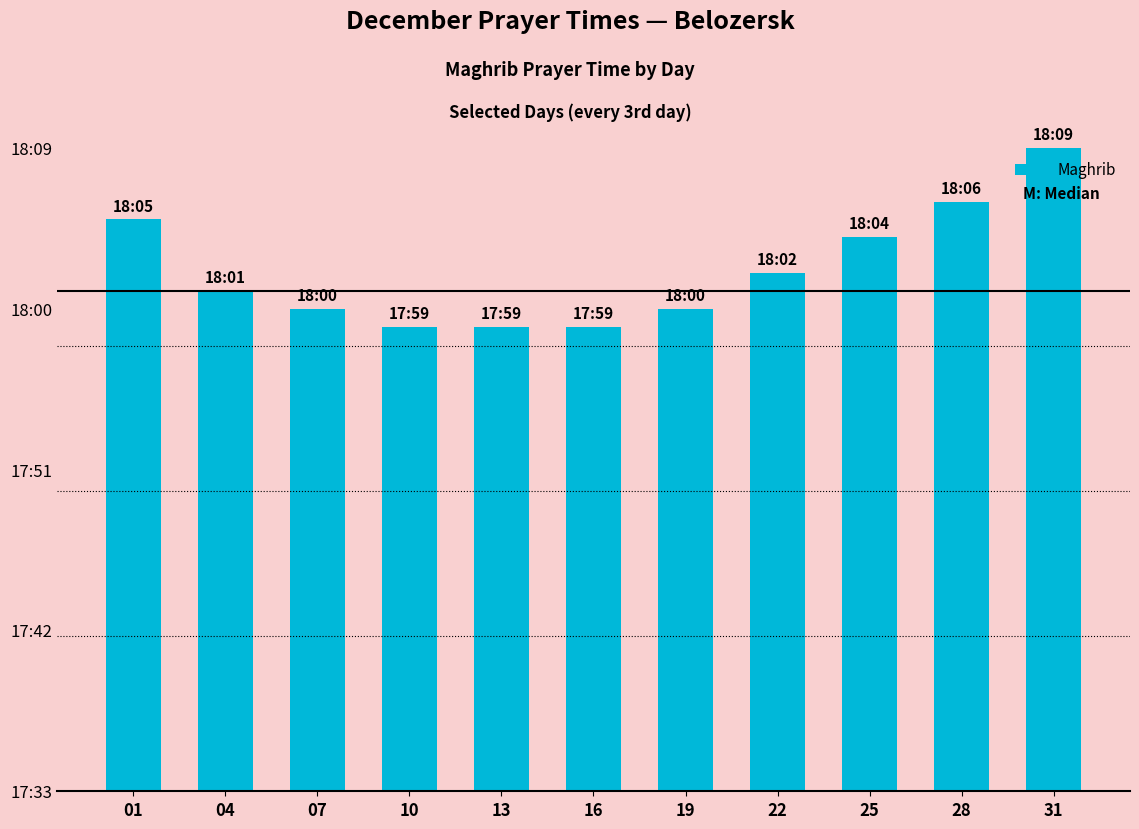

Reading left to right, list all the values displayed in this chart.

18.1	18.0	18.0	18.0	18.0	18.0	18.0	18.0	18.1	18.1	18.1